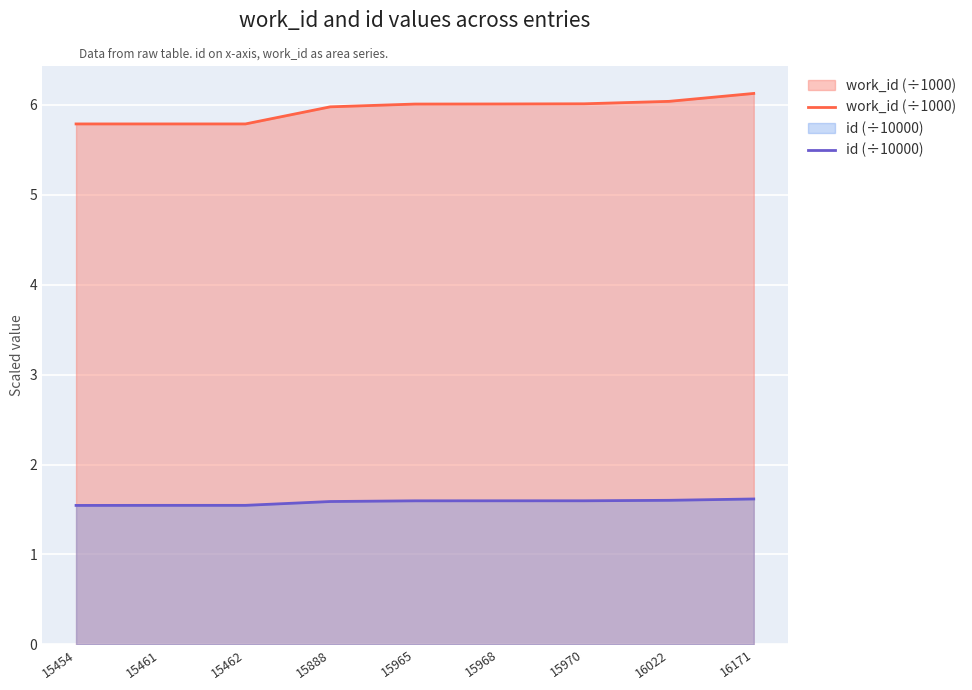

Rank the series by their average value, from highest to lowest.

work_id (÷1000), id (÷10000)